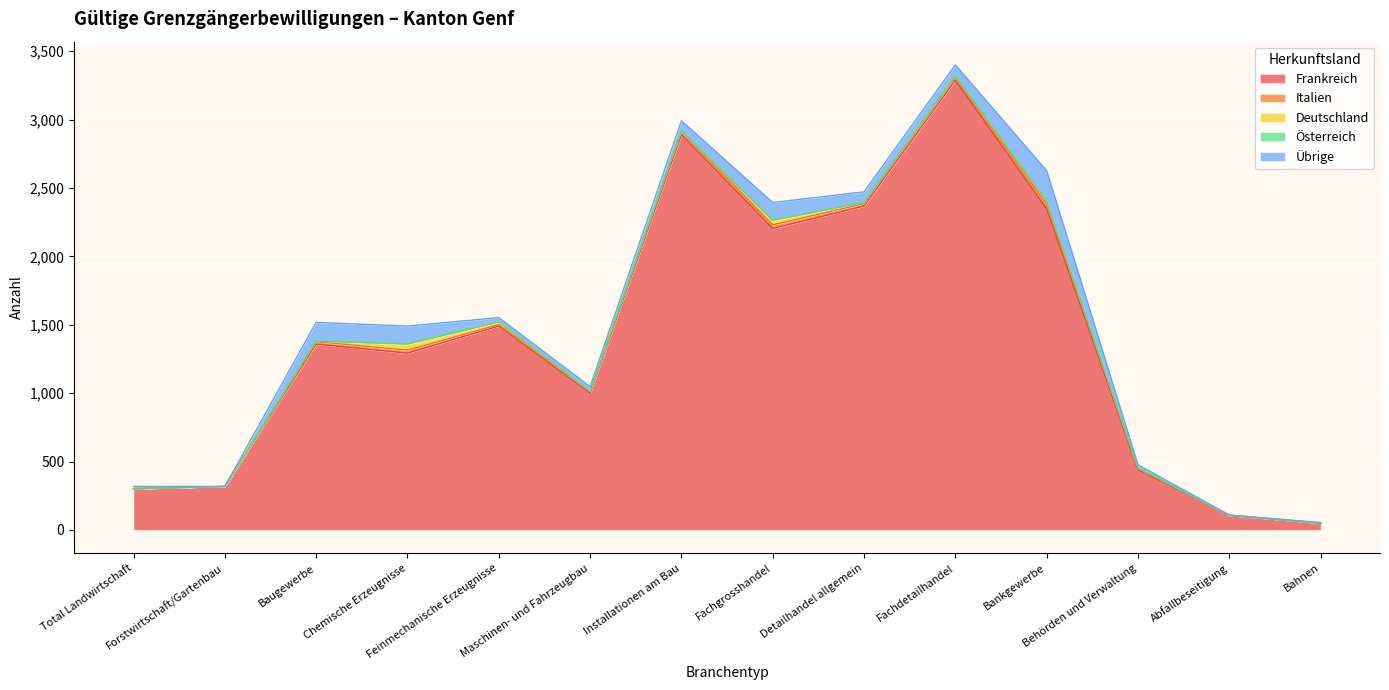

At which label does Deutschland first exceed 4?

Chemische Erzeugnisse